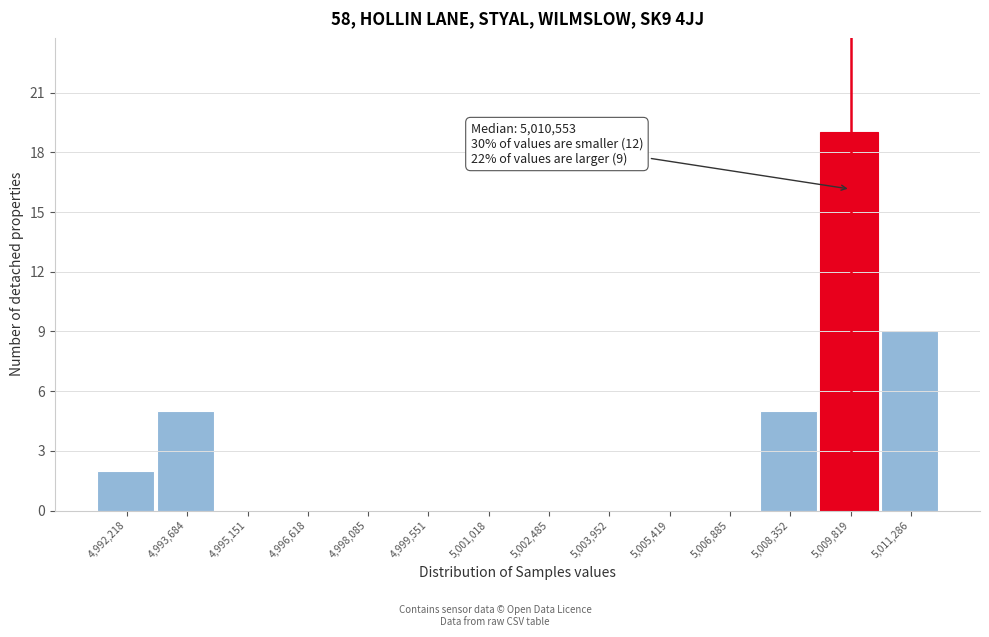

Reading right to left, list all the values displayed in this chart.

5,011,286=9	5,009,819=19	5,008,352=5	5,006,885=0	5,005,419=0	5,003,952=0	5,002,485=0	5,001,018=0	4,999,551=0	4,998,085=0	4,996,618=0	4,995,151=0	4,993,684=5	4,992,218=2